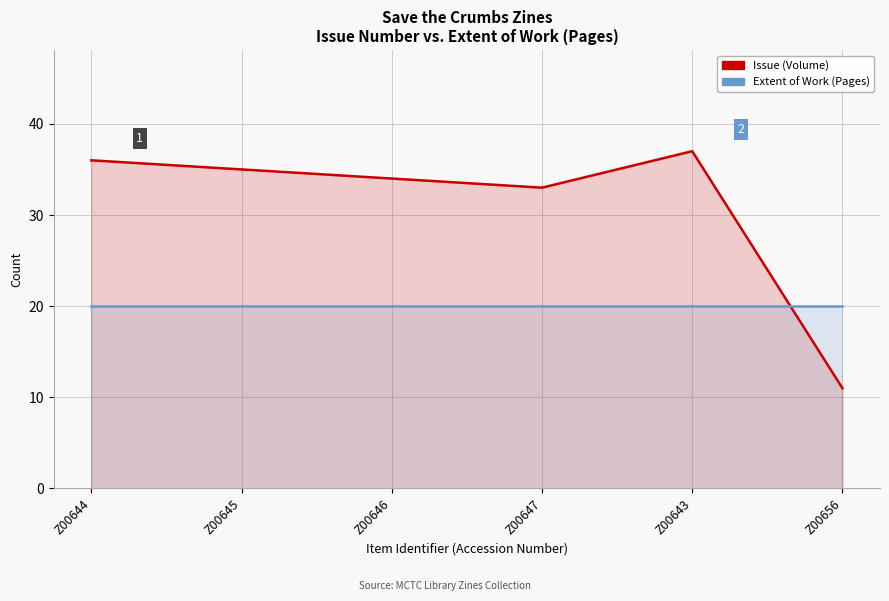

What is the spread (max minus min) of values at Z00645?

15